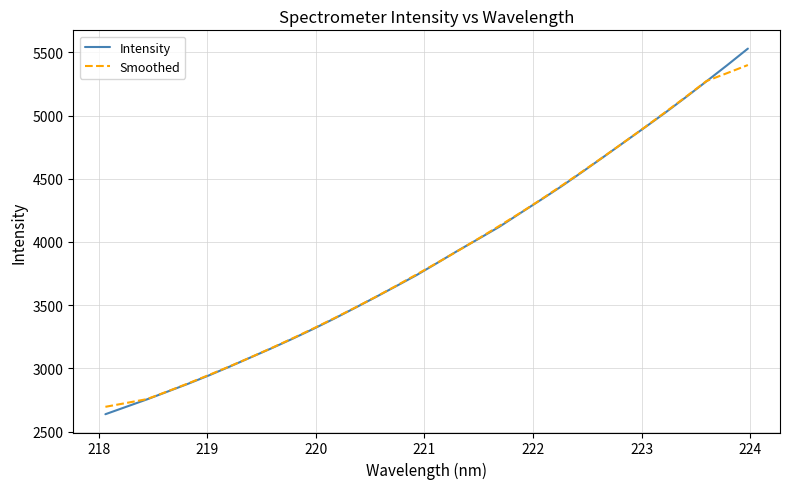

True or false: Intensity and Smoothed cross at least once.

True